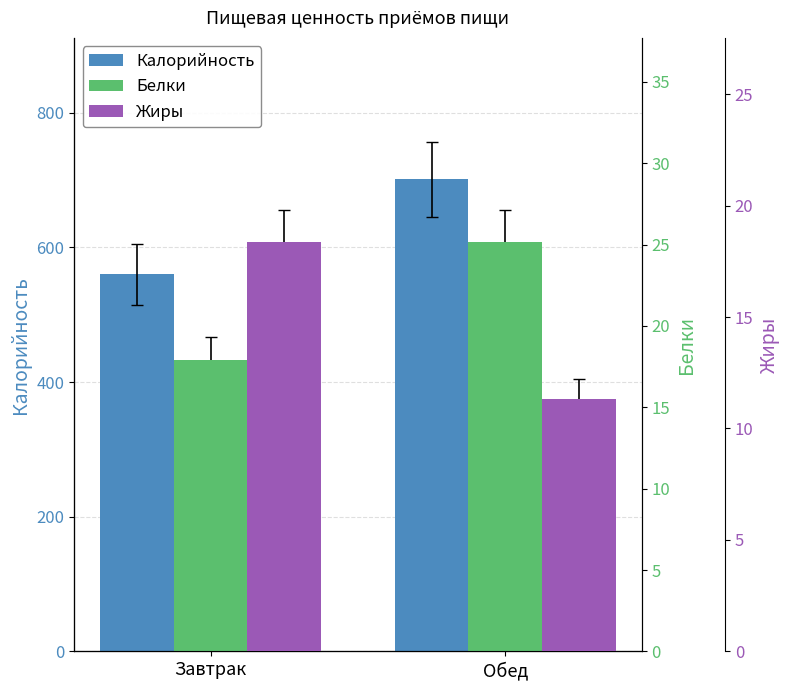

Is it true that Белки equals 17.9 at Завтрак?

True